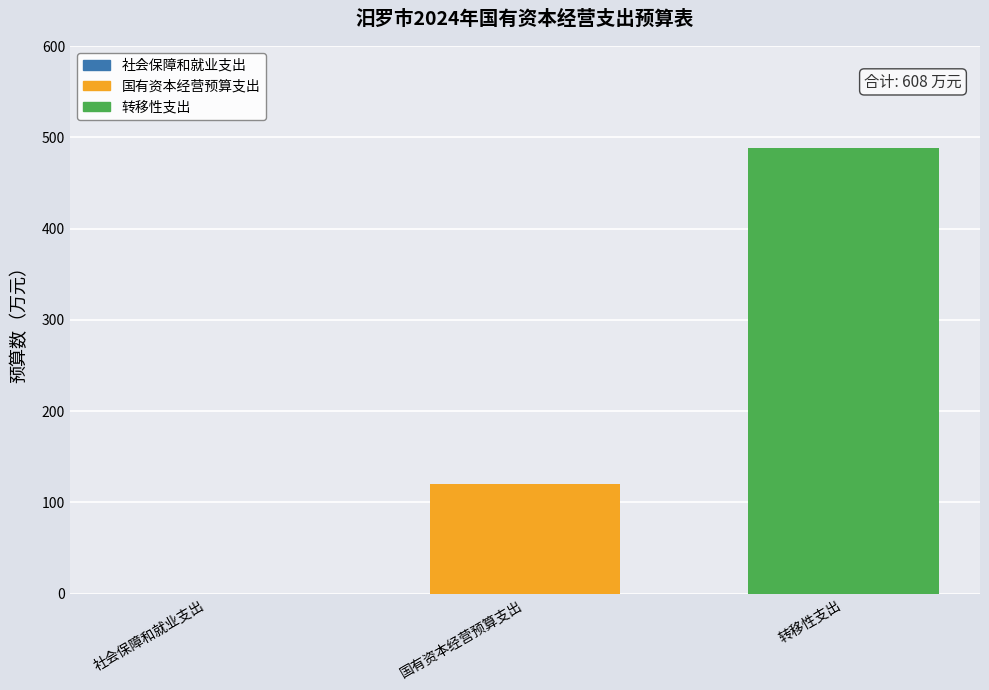

The value of 国有资本经营预算支出 at 国有资本经营预算支出 is 120. True or false?

True